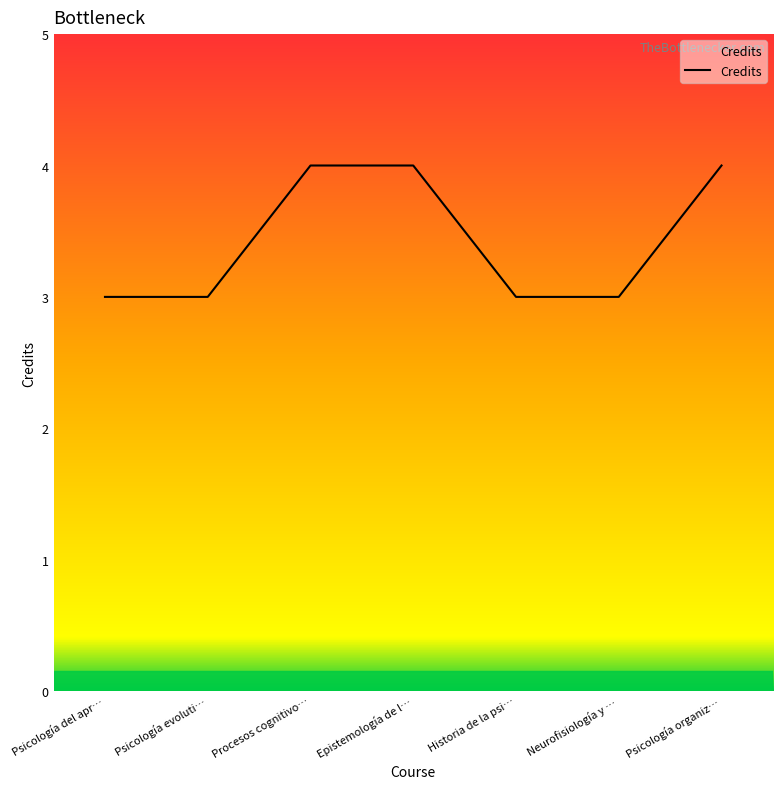

What position from the right is Psicología organiz…?

1